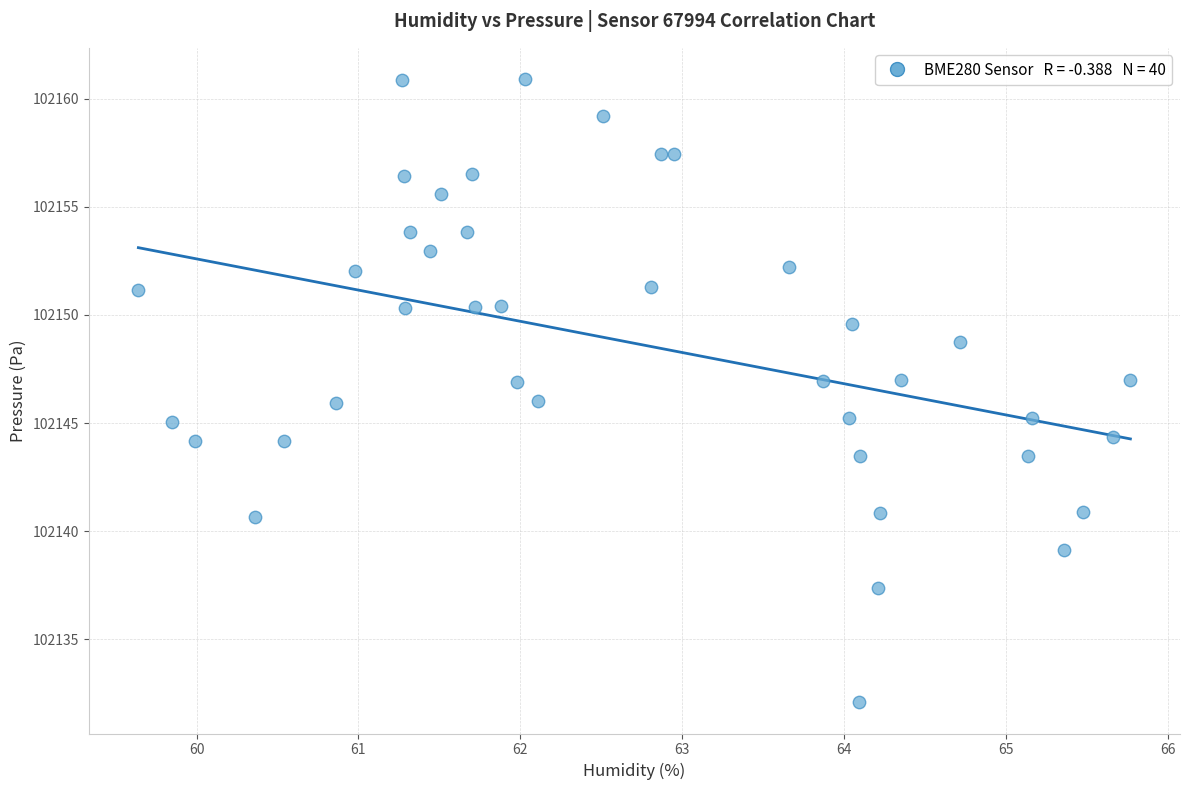

What is the range of Y values (max minus min)?

28.8